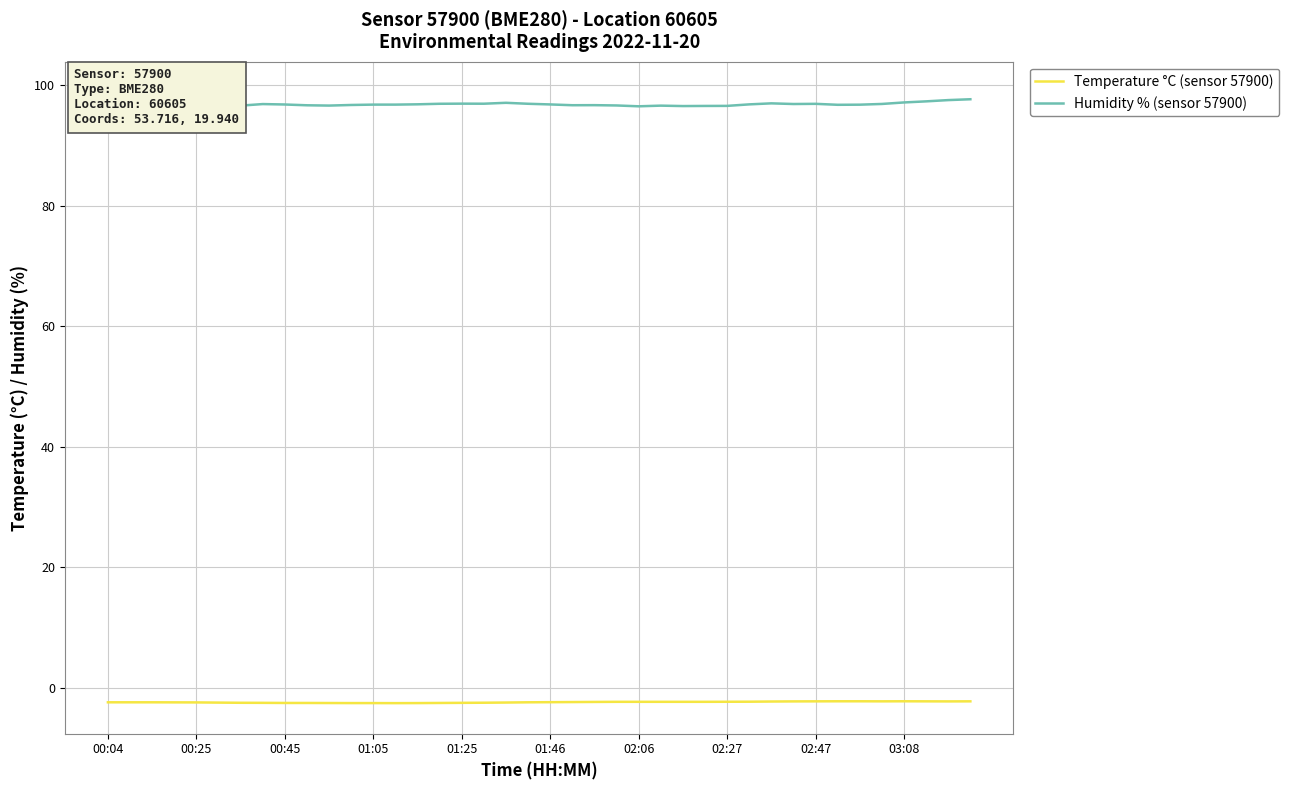

Does the chart have visible grid lines?

Yes